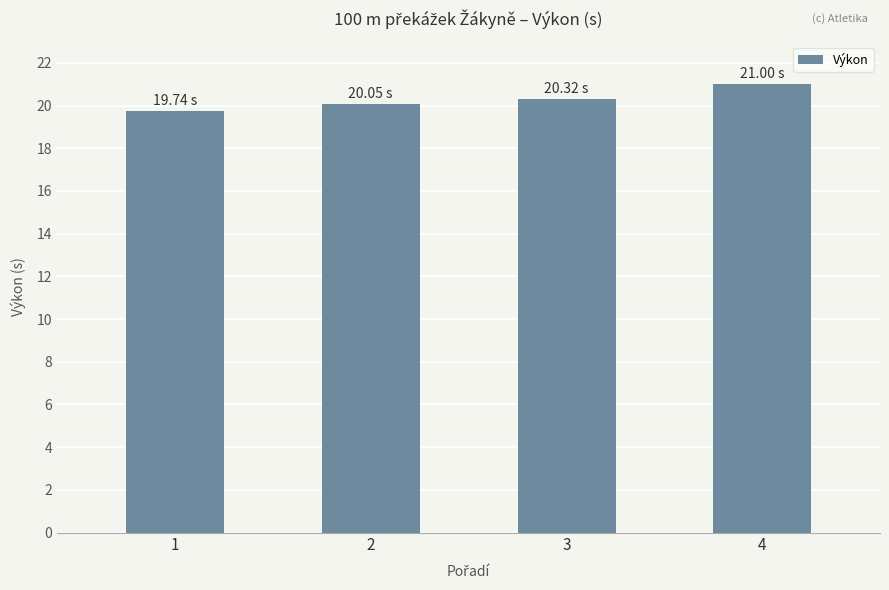

The value at 2 is 20.1. True or false?

True